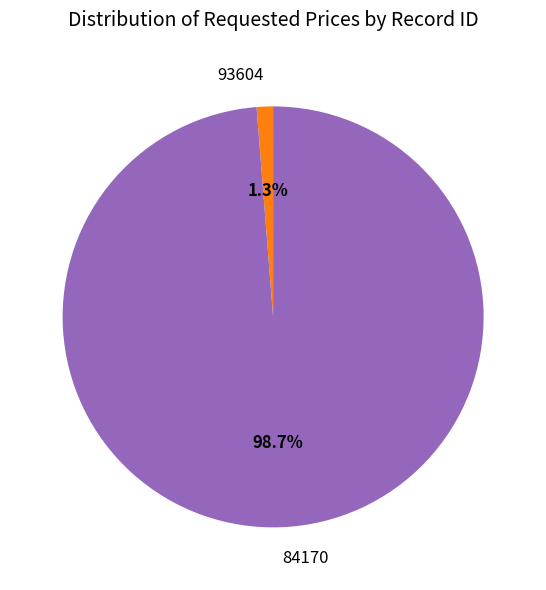

Count the number of slices in the pie.

2